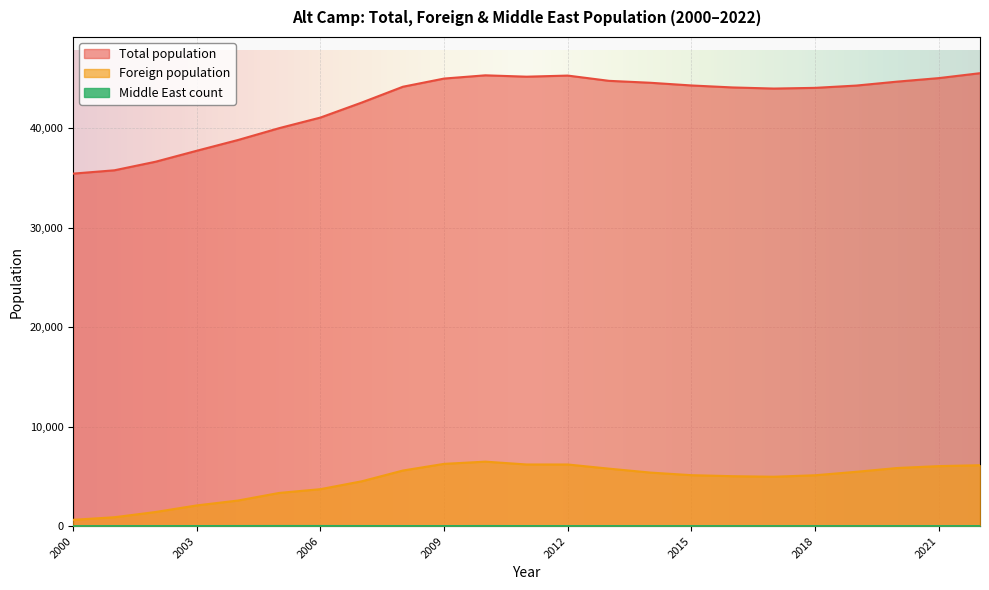

List the series in order of their peak value, lowest first.

Middle East count, Foreign population, Total population